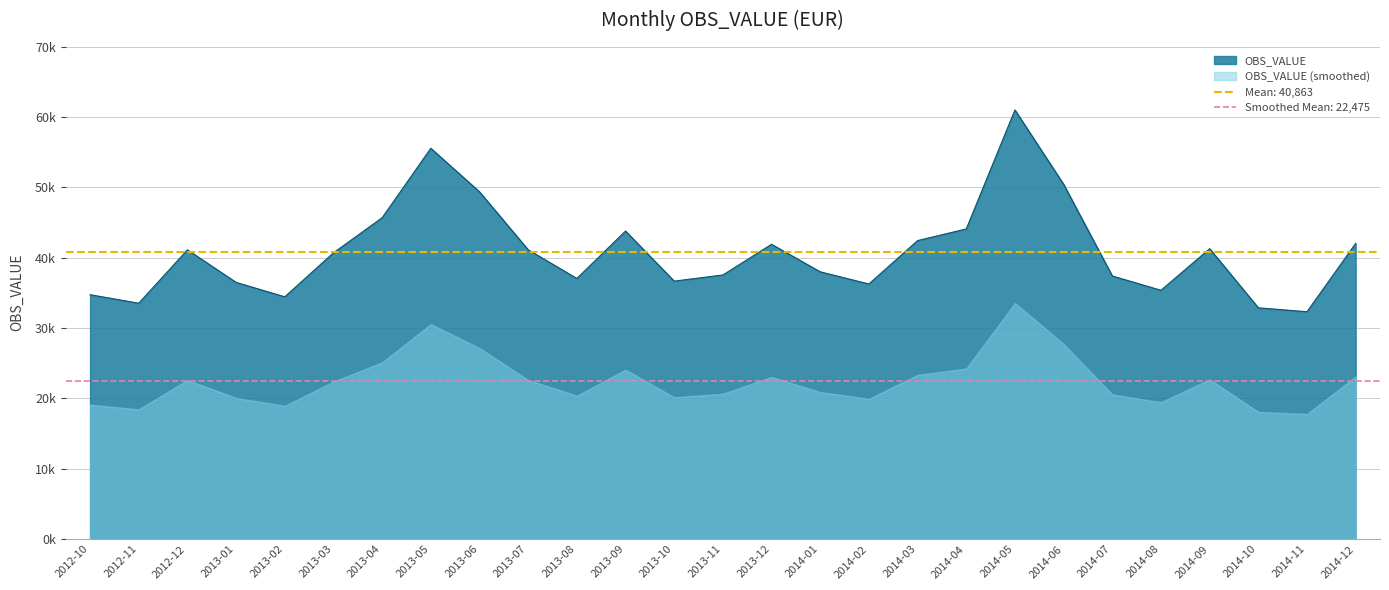

The value at 2013-06 is 18625.9. True or false?

False